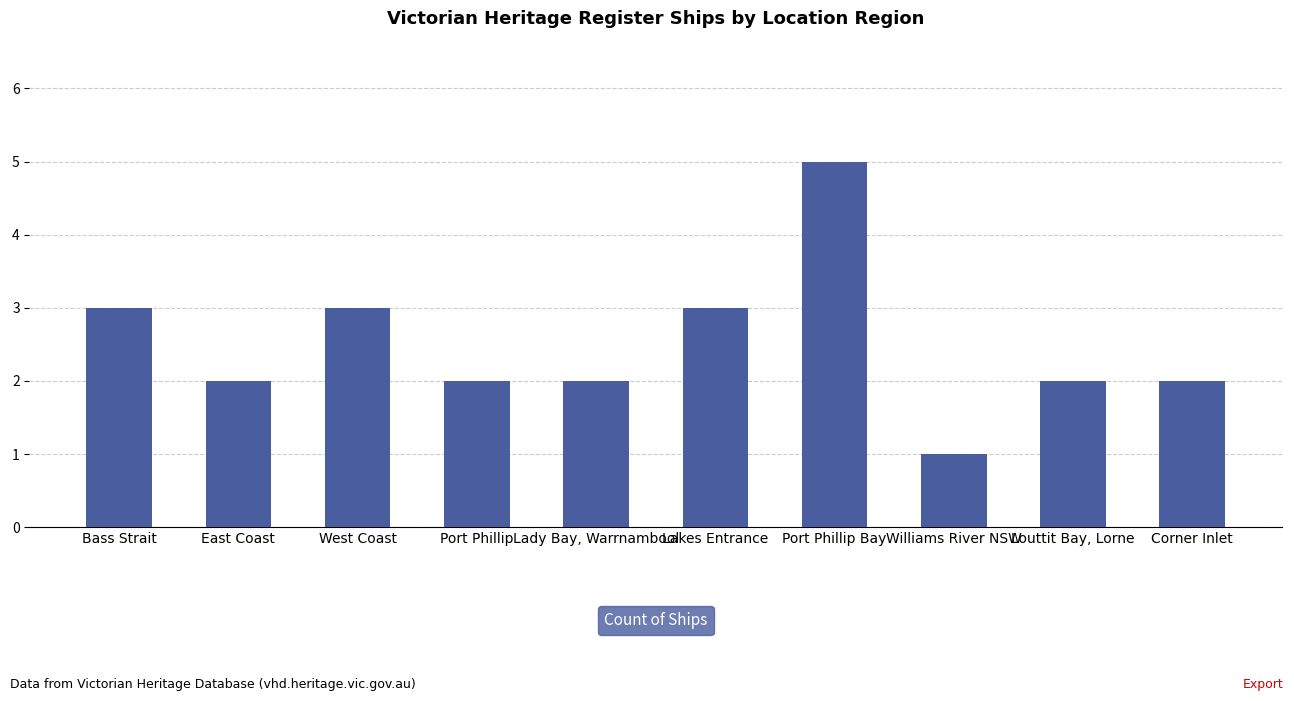

Read the value at Lady Bay, Warrnambool.

2